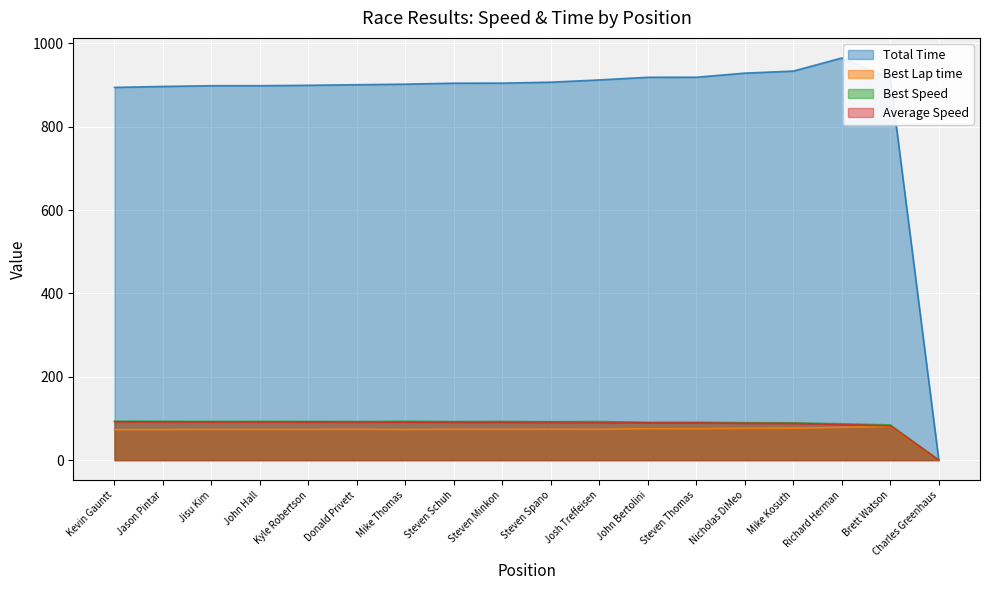

What position from the left is Kevin Gauntt?

1